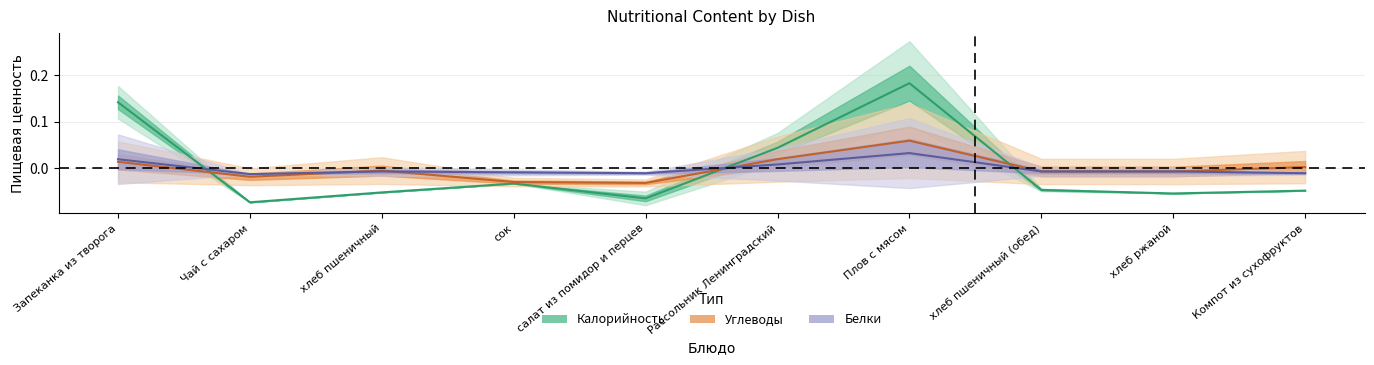

Is it true that Белки equals 0.0 at Плов с мясом?

True